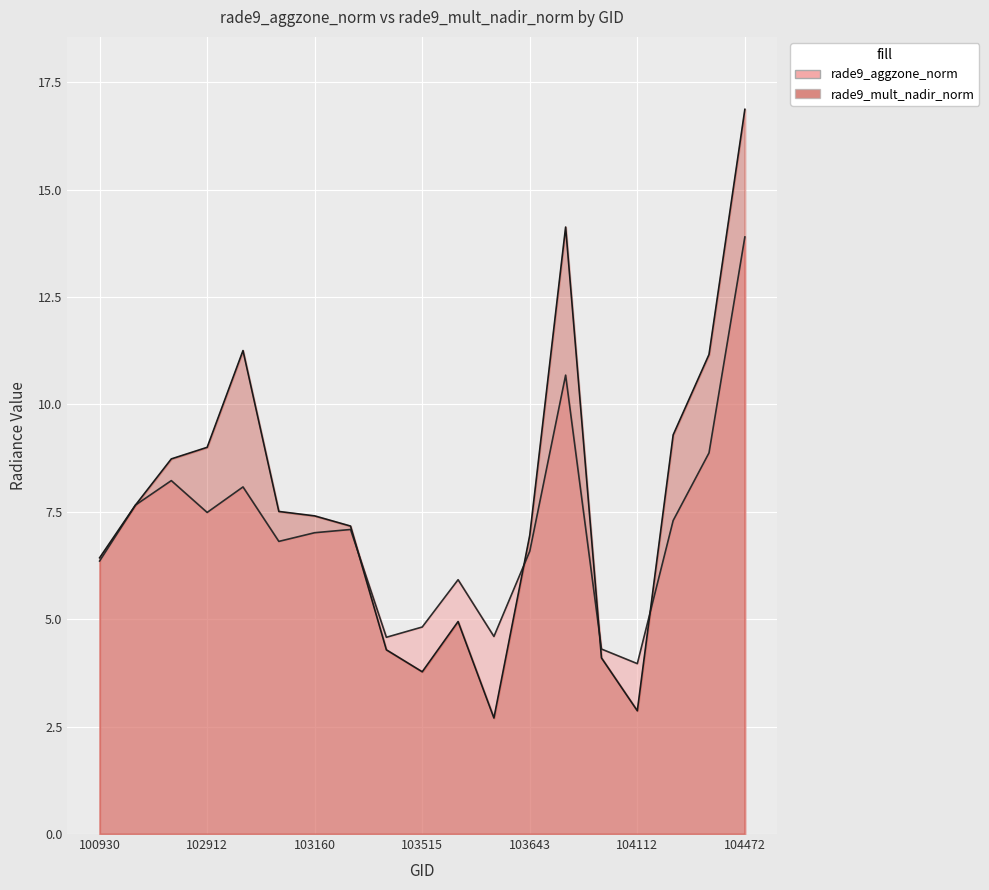

Rank the categories by rade9_mult_nadir_norm value from lowest to highest.

103634, 104112, 103515, 103997, 103396, 103524, 100930, 103643, 103279, 103160, 103040, 102671, 102792, 102912, 104346, 104355, 102919, 103760, 104472